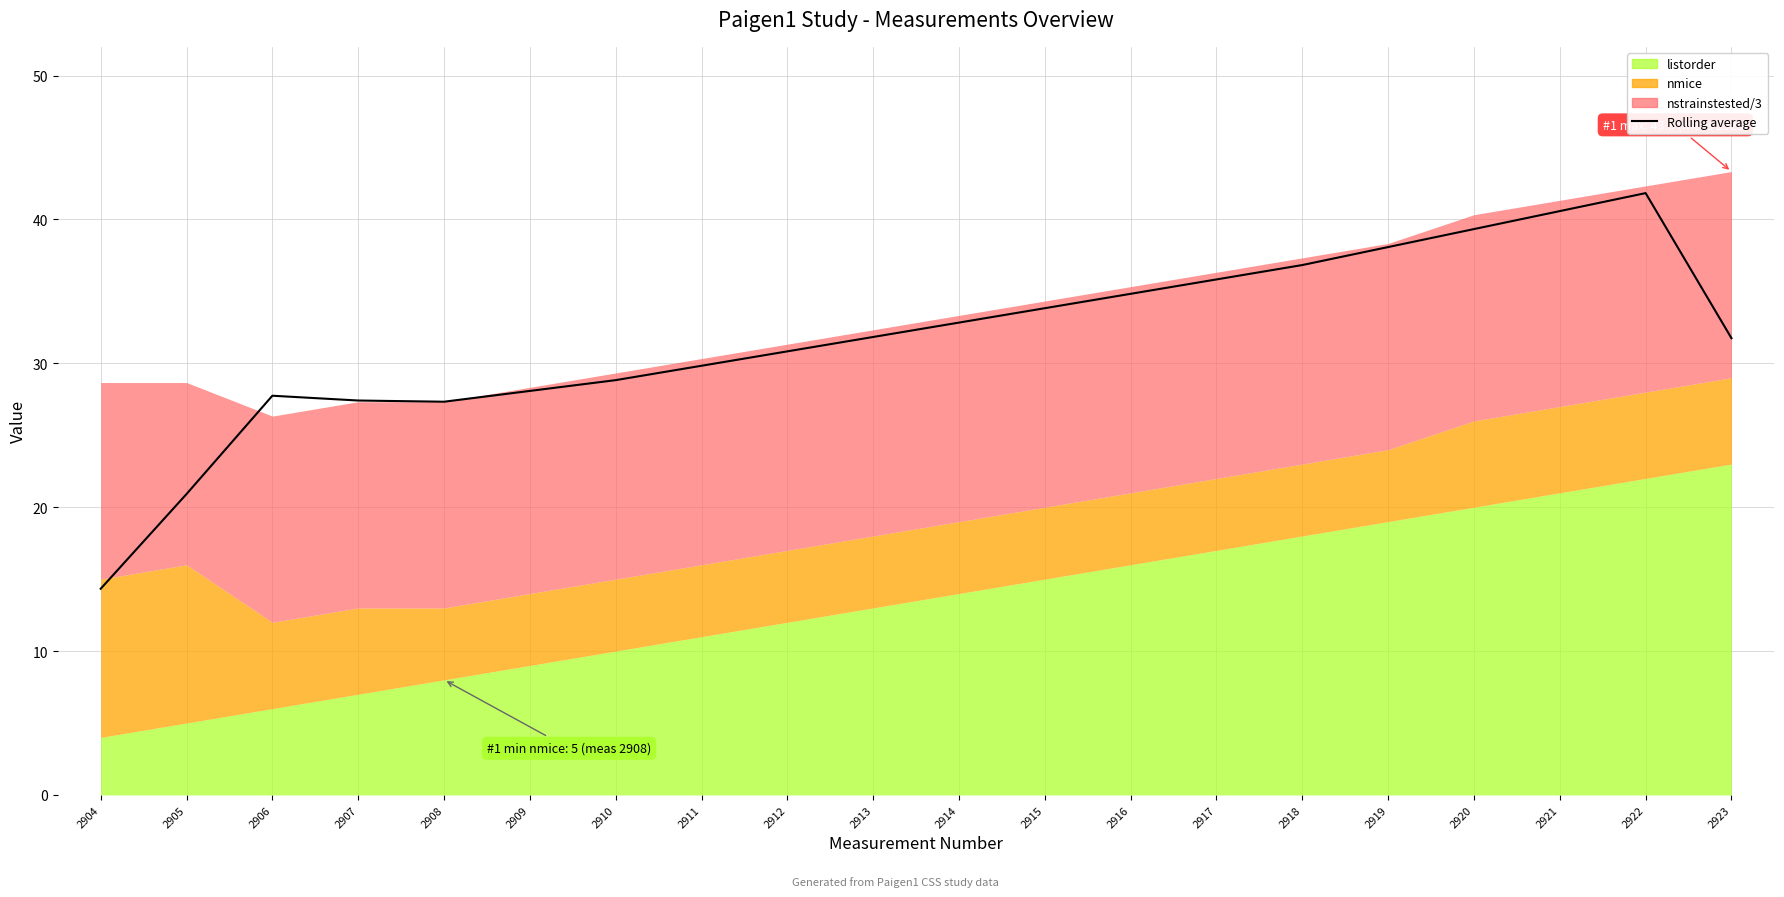

How many data points are above 31?

11